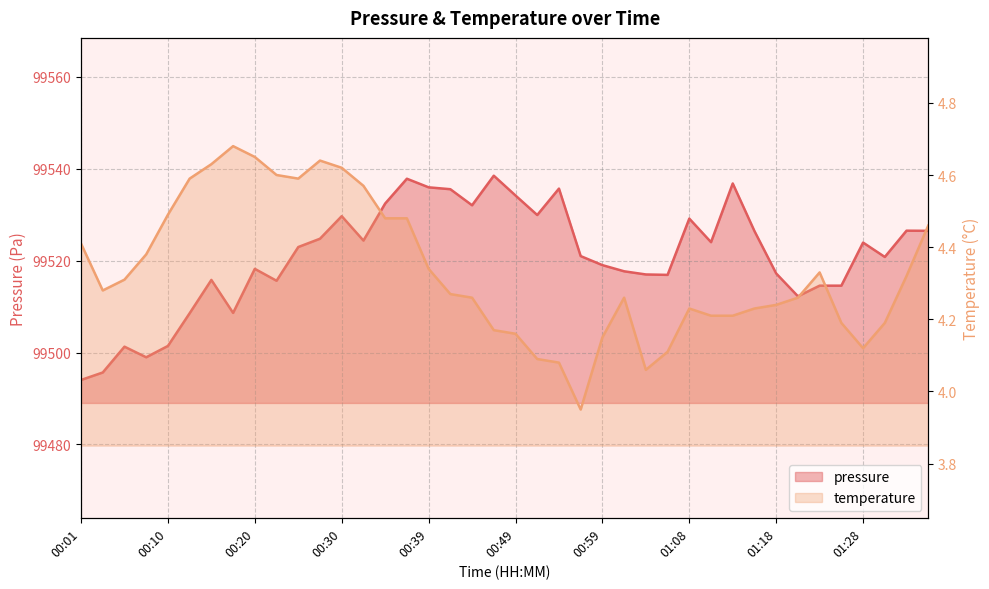

What is the average value of the pressure series?

99520.9